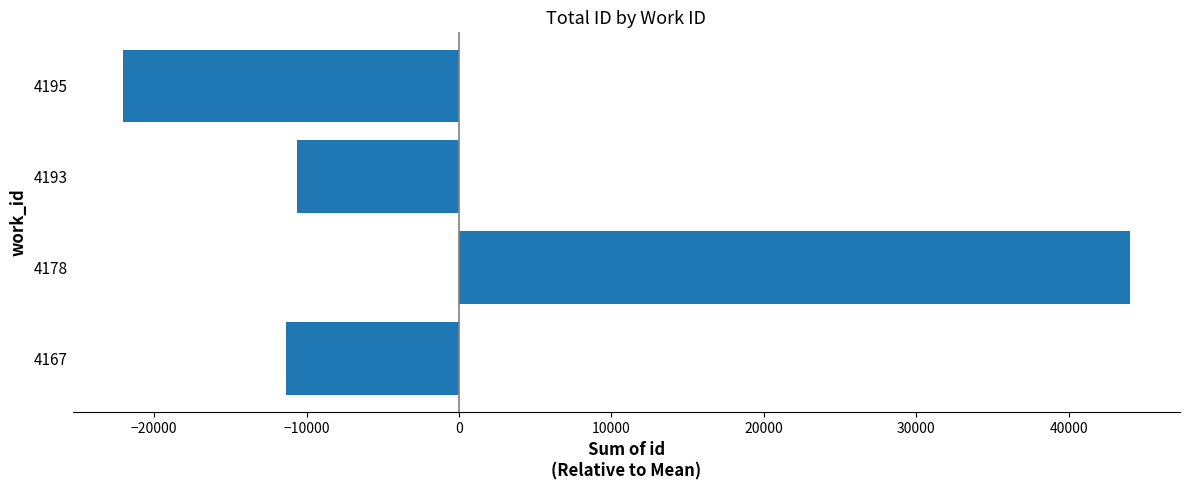

List the labels in order of value, largest first.

4178, 4193, 4167, 4195